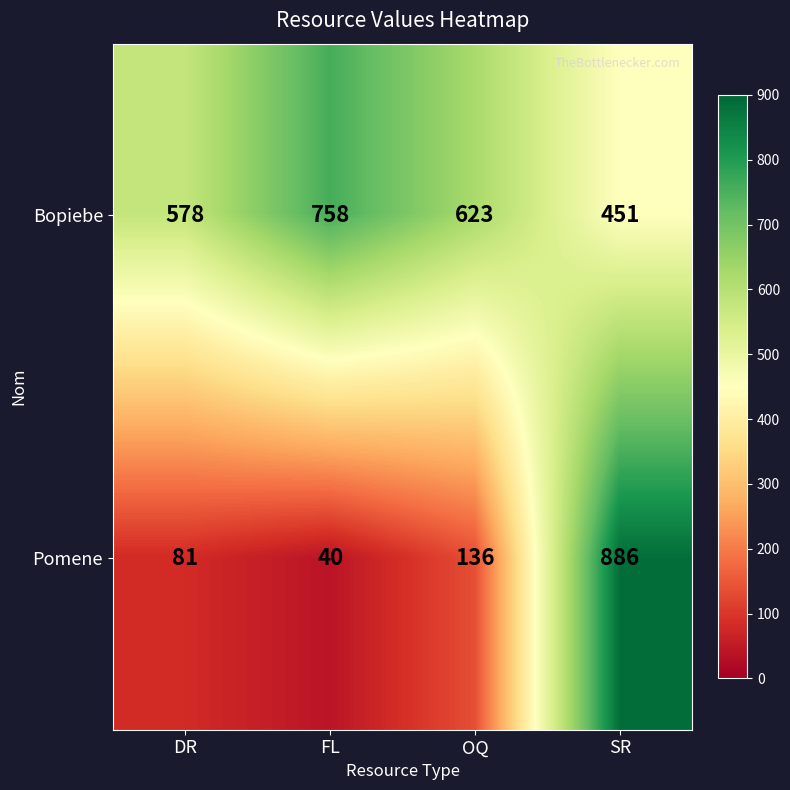

How many values in the Pomene series are below 136?

2